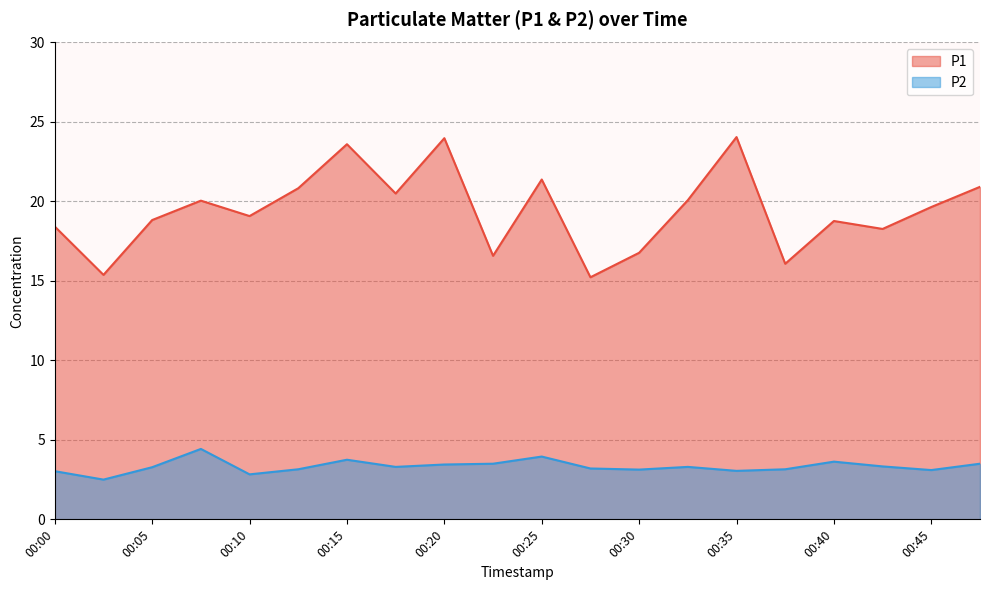

What is the difference between the P2 values at 00:28 and 00:08?

1.2